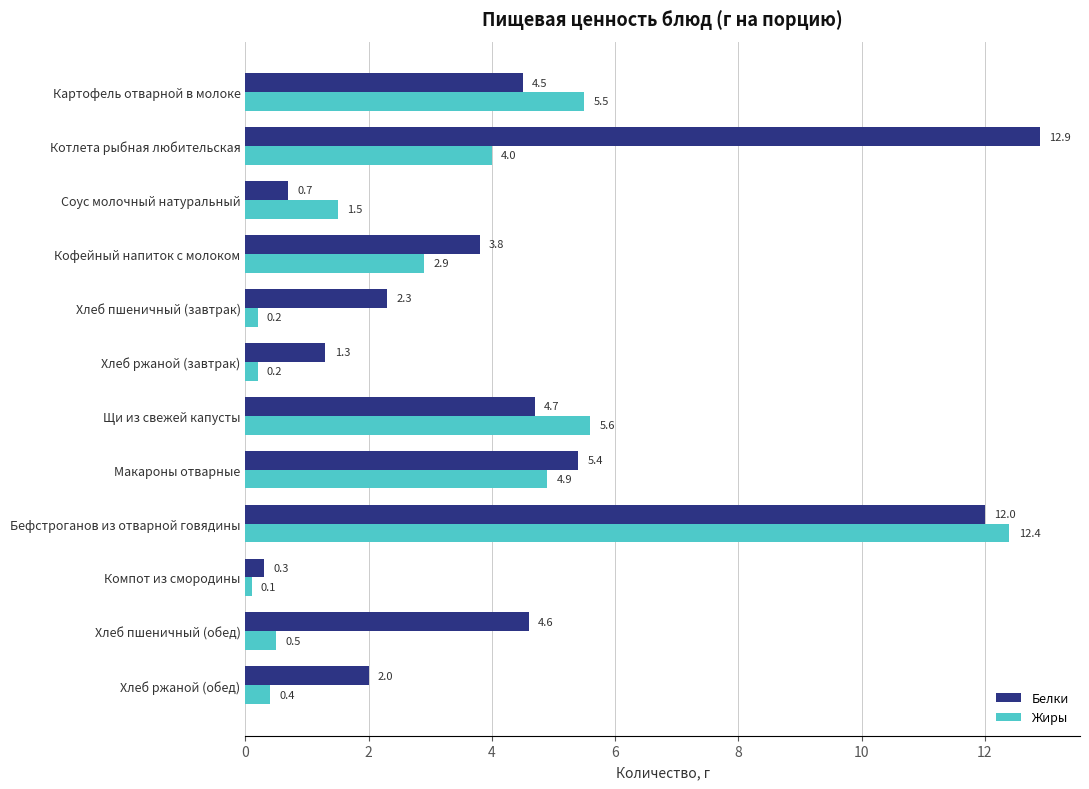

What is the difference between the highest and lowest values at Хлеб пшеничный (обед)?

4.1